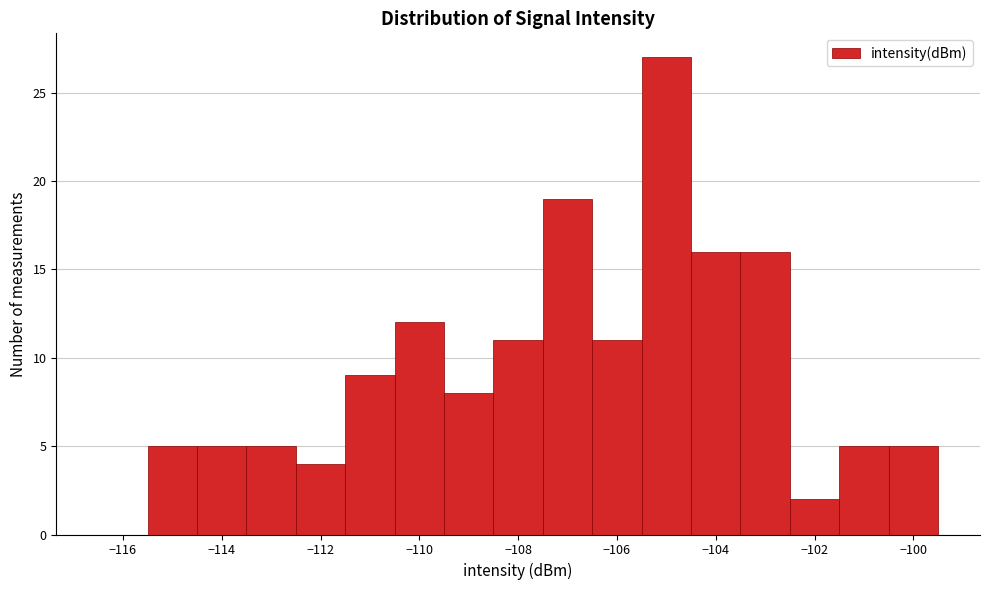

What is the height of the bar covering -113.5 to -112.5 on the x-axis? Neither the bar edges nor the heights are printed on the chart, so give them approximately, as read against the axes.

5